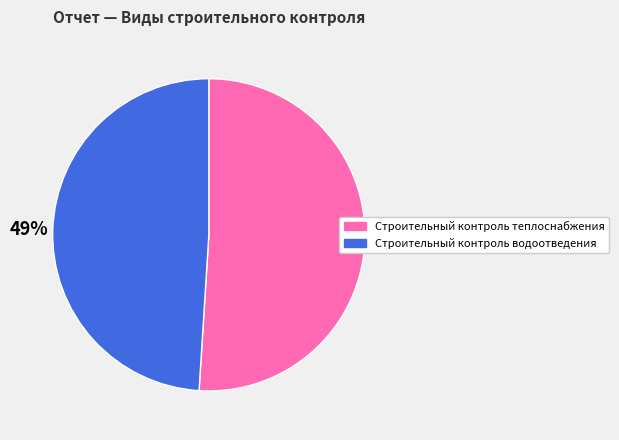

Rank the categories by value from lowest to highest.

Строительный контроль водоотведения, Строительный контроль теплоснабжения